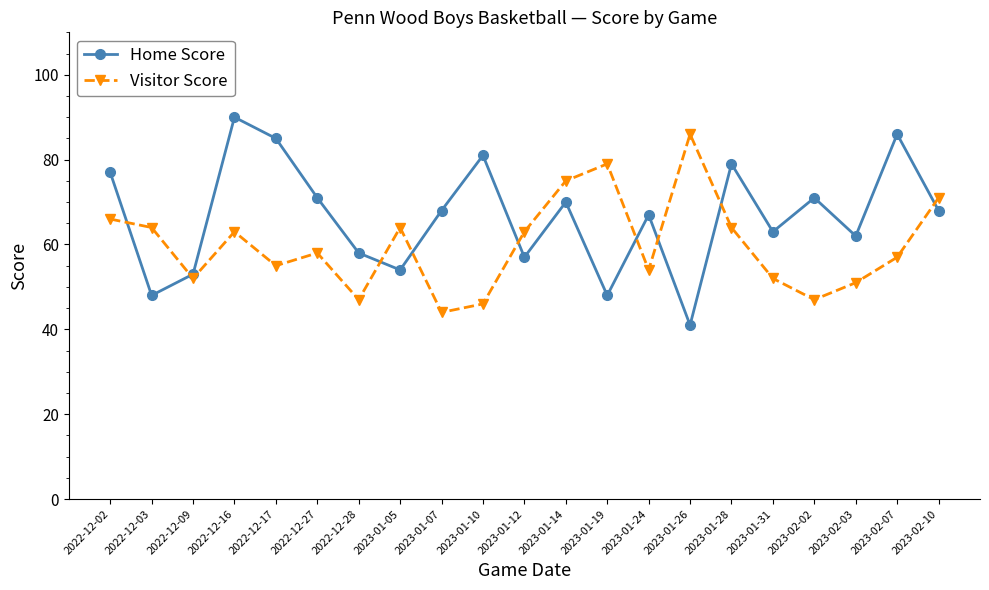

List the series in order of their peak value, highest first.

Home Score, Visitor Score